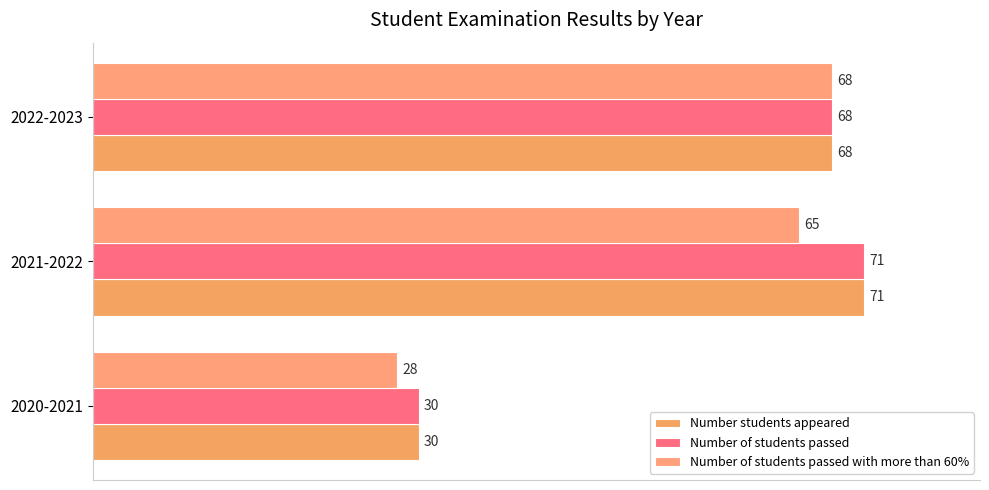

What is the highest value of the Number of students passed series?

71